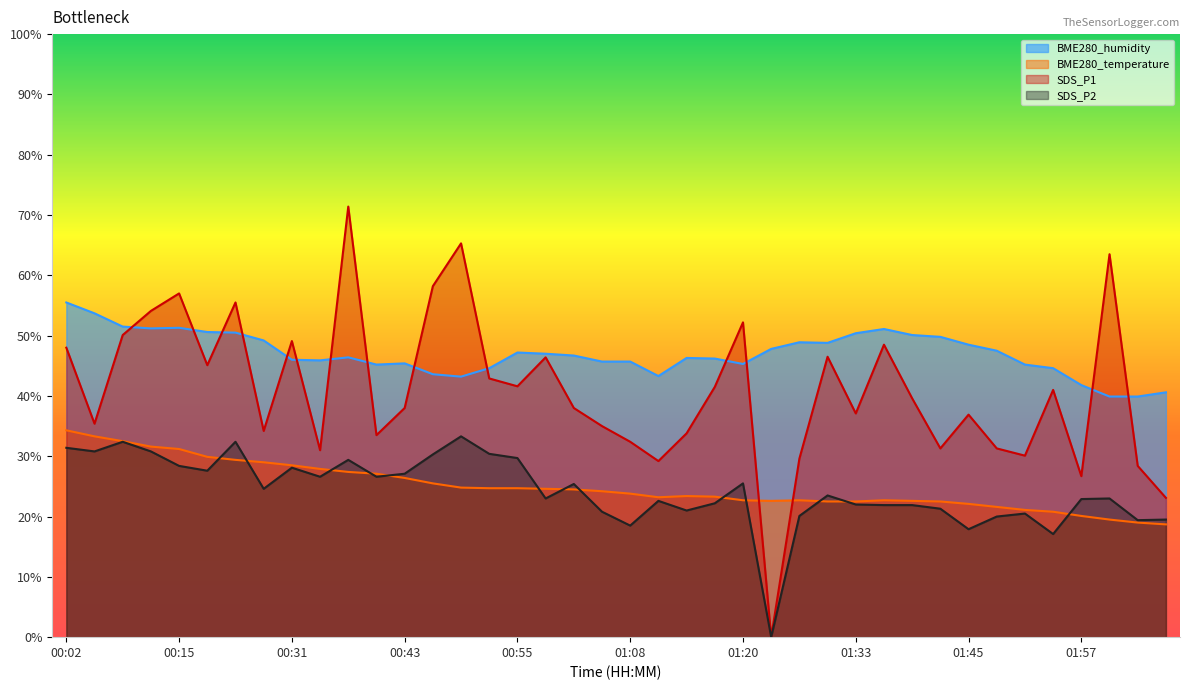

What is the average value of the SDS_P1 series?

40.8